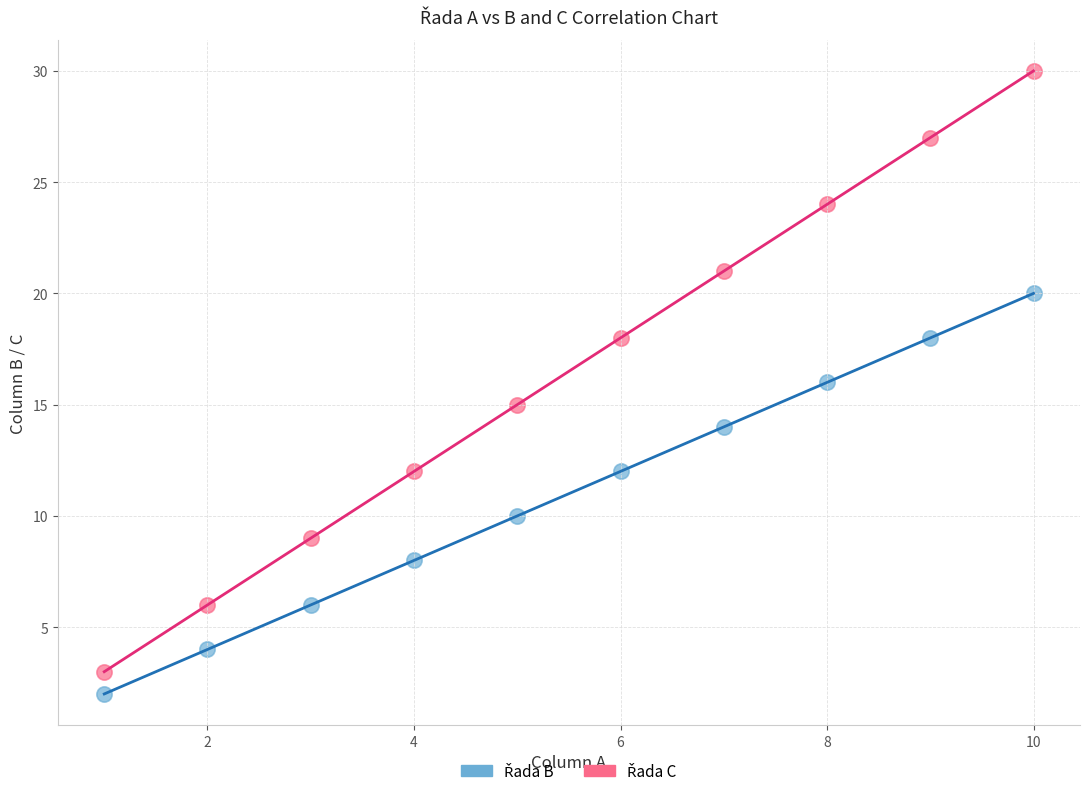

Across all data points, what is the range of X values (max minus min)?

9